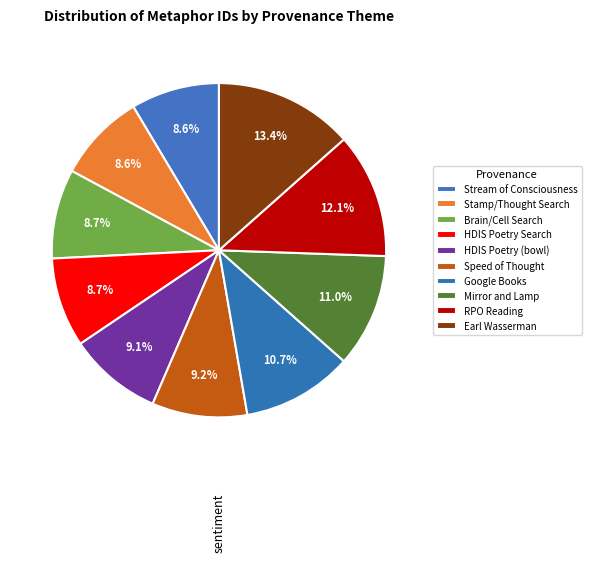

Is it true that Mirror and Lamp is 11% of the pie?

True